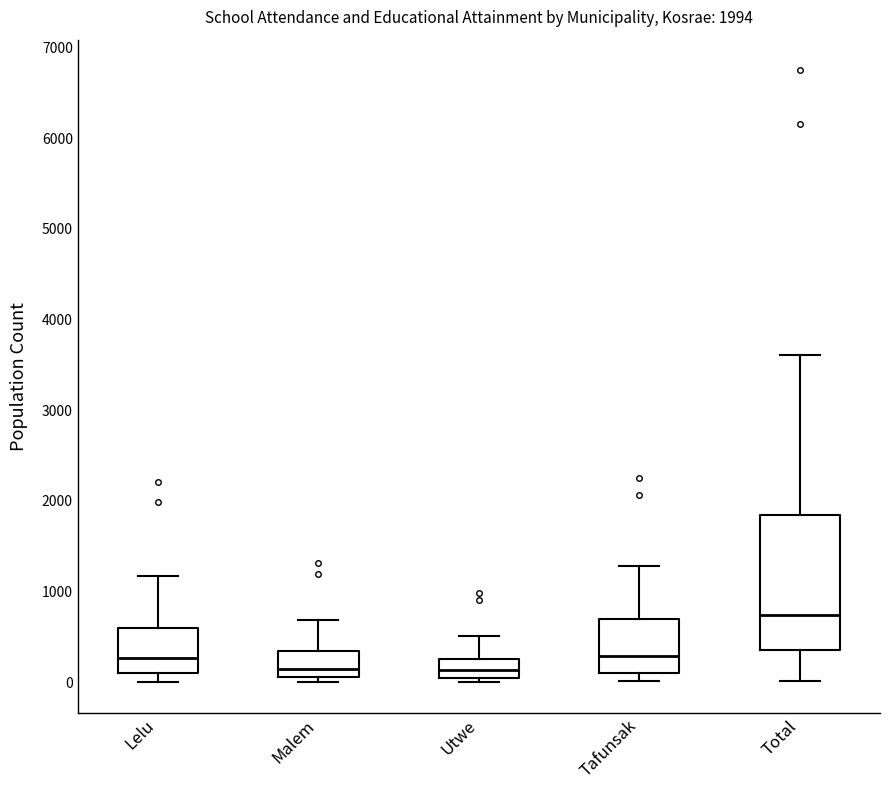

Comparing the boxes themselves (not the whiskers), which one is the tallest?

Total